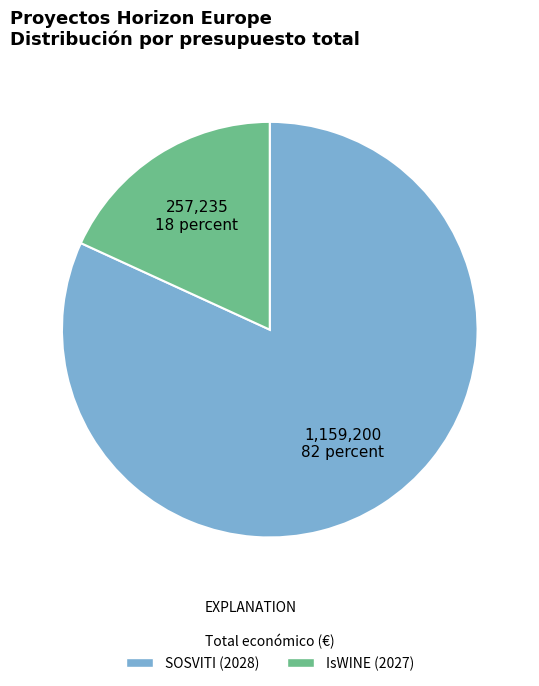

What is the largest slice in the pie chart?

SOSVITI (2028)